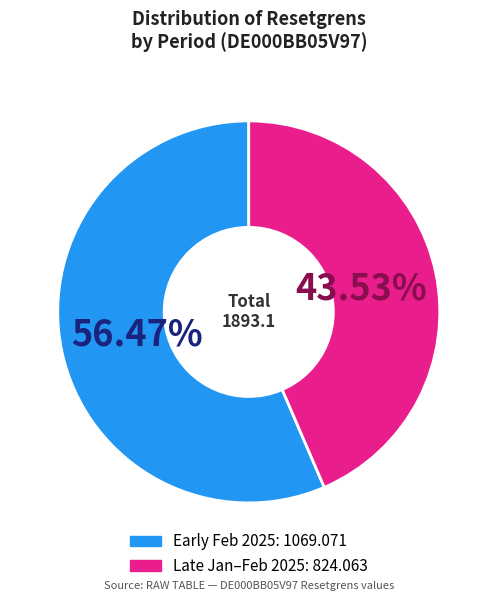

To the nearest percent, what is the difference between the largest and smallest slice percentages?

13%